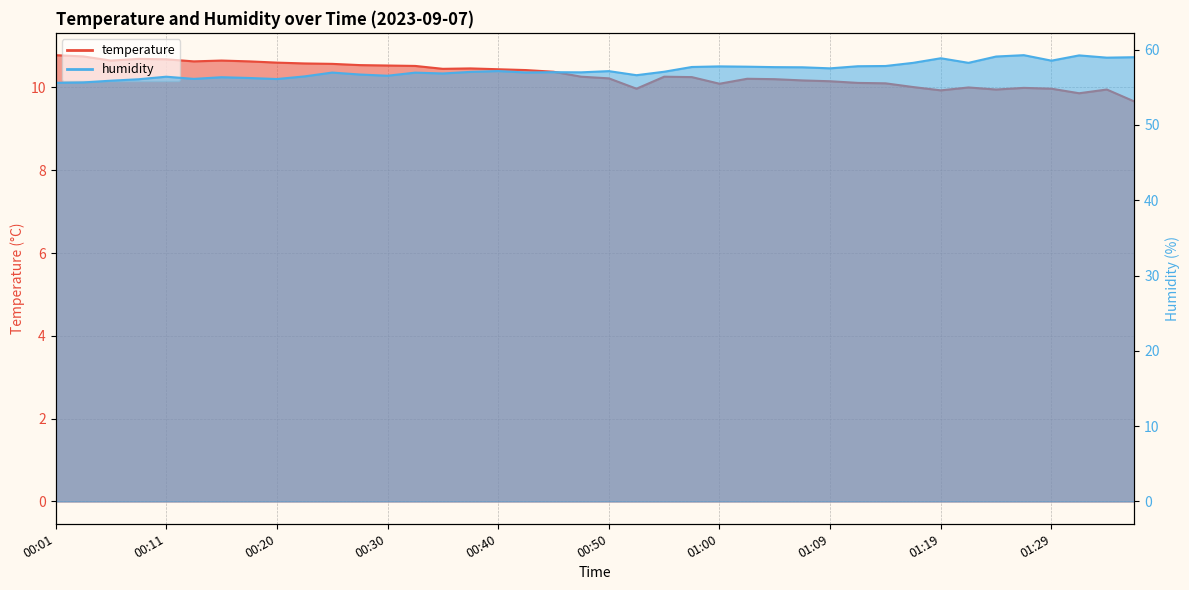

How many interior local valleys does the humidity series have?

11